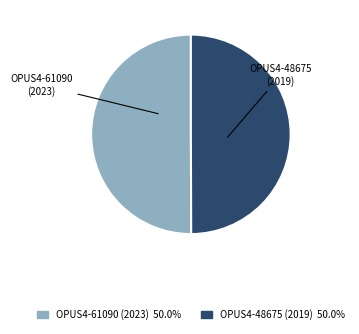

Do OPUS4-48675 (2019) and OPUS4-61090 (2023) together represent more than half of the pie?

Yes